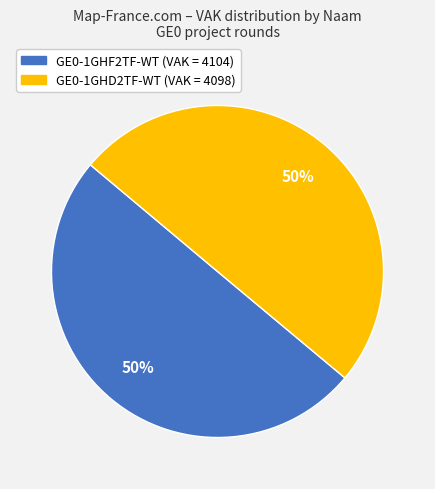

To the nearest percent, what is the average slice percentage?

50%